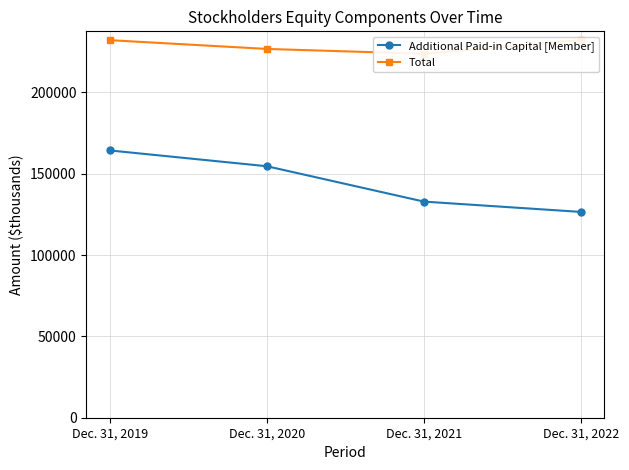

What is the maximum value for Additional Paid-in Capital [Member]?

164248